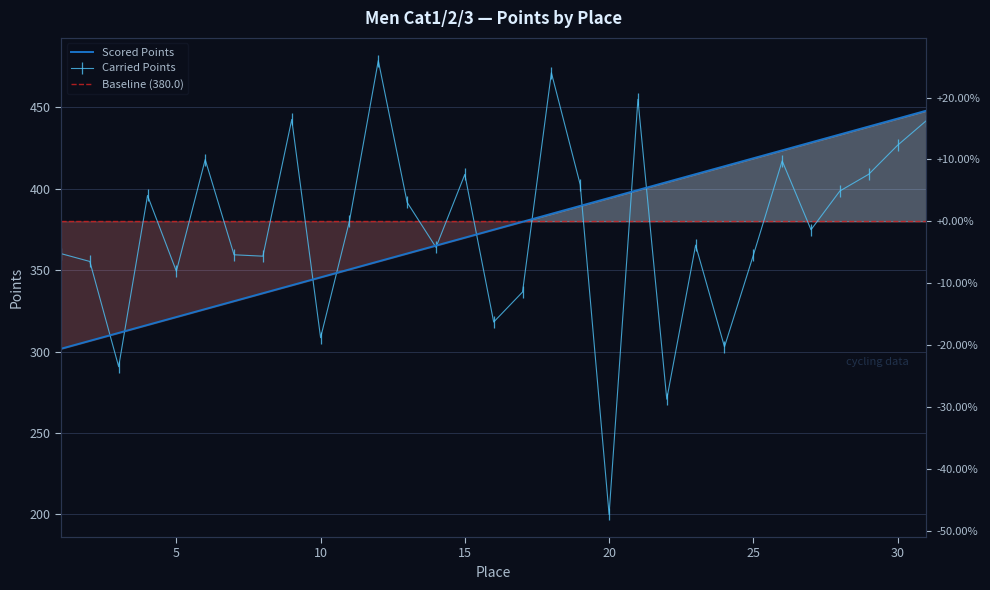

Reading right to left, transcribe all the data shown in this chart.

Scored Points: 447.9	443.1	438.2	433.3	428.4	423.6	418.7	413.8	408.9	404.1	399.2	394.3	389.4	384.6	379.7	374.8	369.9	365.1	360.2	355.3	350.4	345.6	340.7	335.8	330.9	326.1	321.2	316.3	311.4	306.6	301.7
Carried Points: 441.9	426.7	408.9	398.6	374.8	417.1	359.1	302.9	365.4	270.7	454.9	200.0	402.5	471.2	336.6	318.1	408.8	364.0	391.6	478.7	380.1	308.5	442.6	358.6	359.4	417.9	349.3	395.9	290.7	355.3	360.1